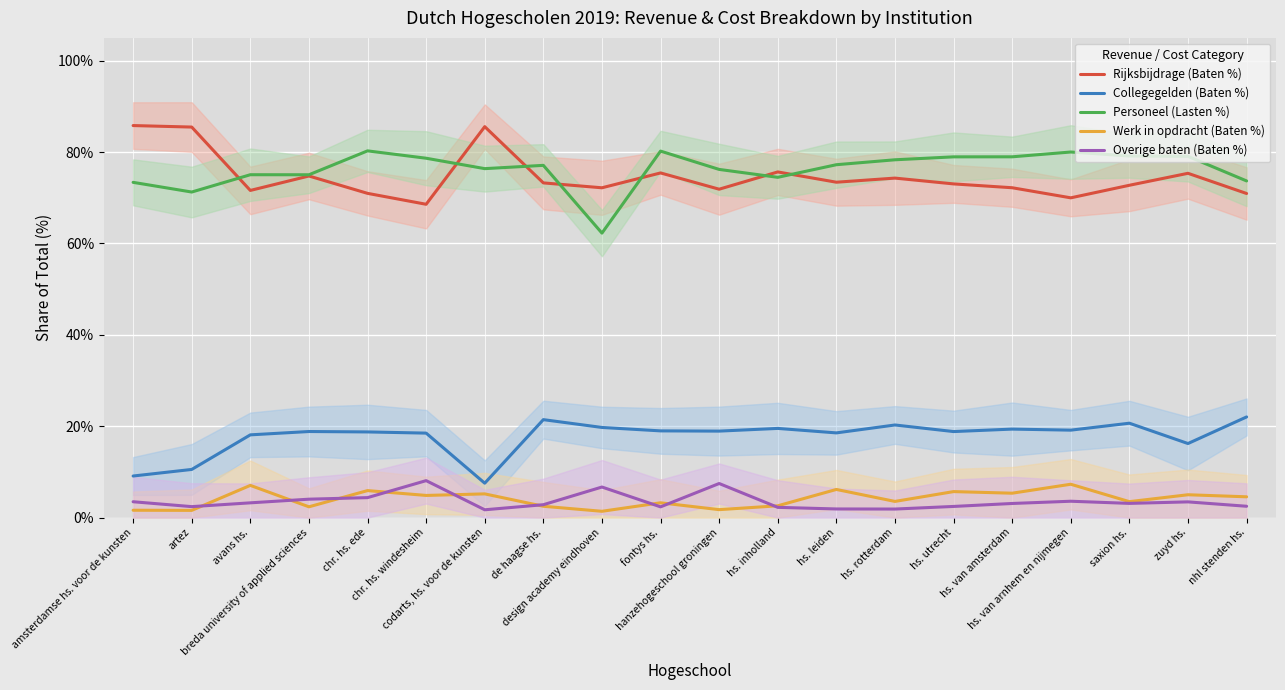

What is the value of the Collegegelden (Baten %) point at the 6th from the left?

0.2